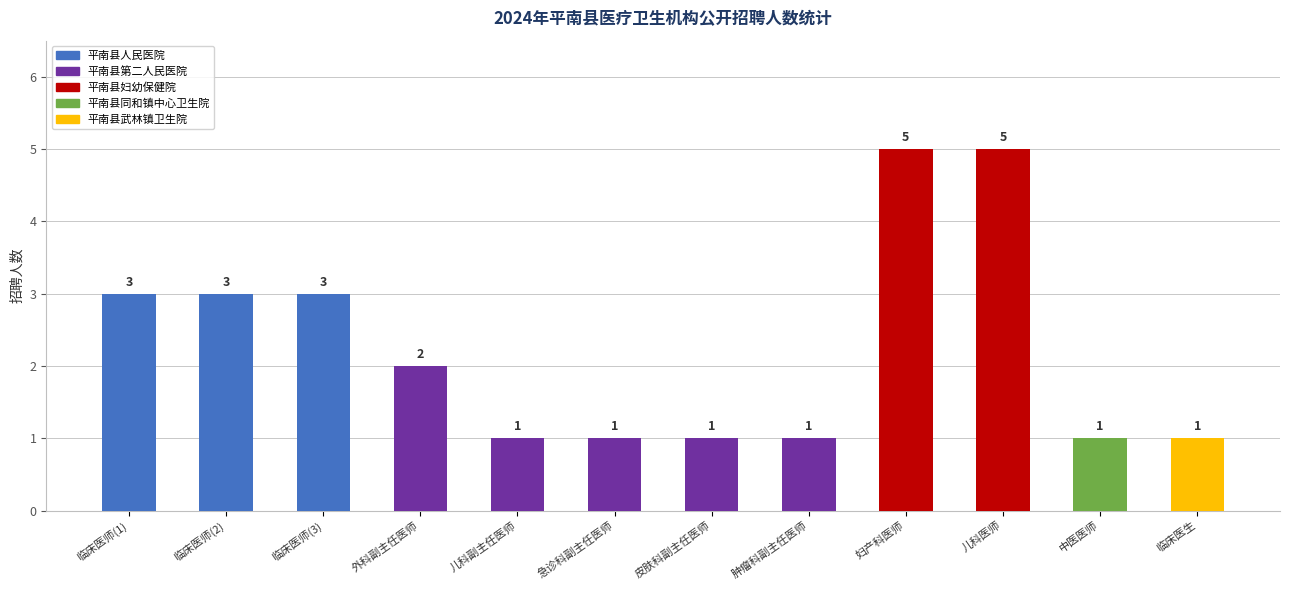

How many series are shown in this chart?

1